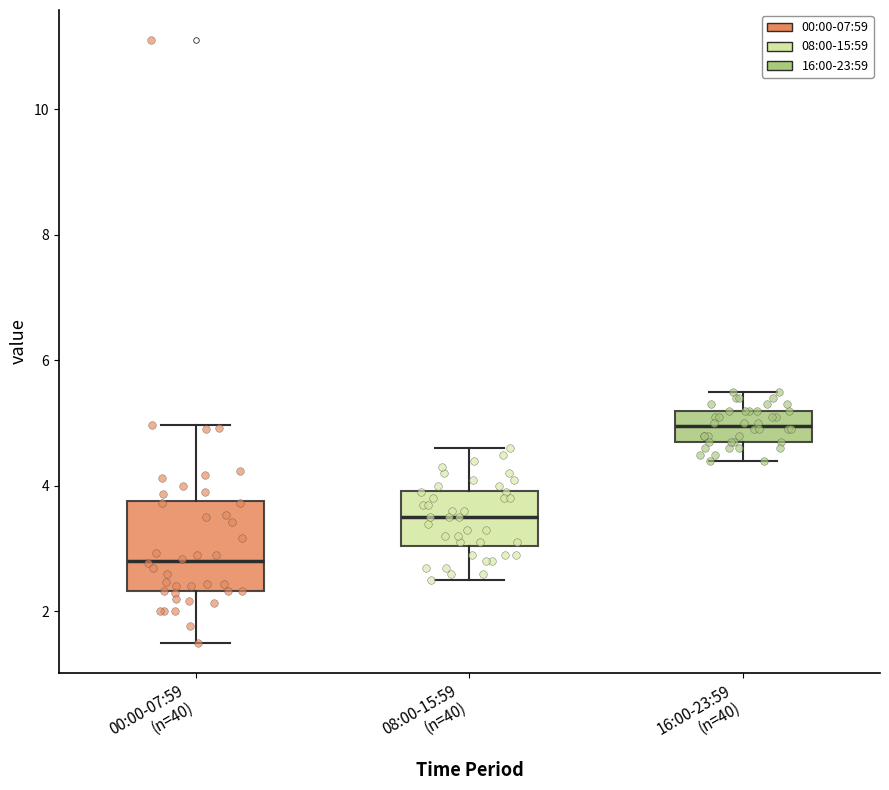

Reading left to right, read every box against the y-axis: the position of its median line, the range the box covers, and the ends of its whiskers. The values are not printed on the chart, so give them approximately, as read against the axis.

00:00-07:59 (n=40): median 2.8, box 2.4 to 3.8, whiskers 1.6 to 5.0
08:00-15:59 (n=40): median 3.6, box 3.0 to 4.0, whiskers 2.6 to 4.6
16:00-23:59 (n=40): median 5.0, box 4.8 to 5.2, whiskers 4.4 to 5.6